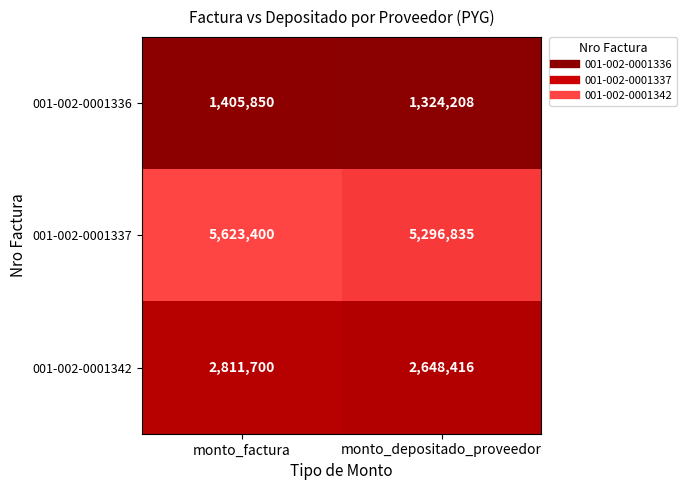

The 001-002-0001337 series shows 5623400 at monto_factura. True or false?

True